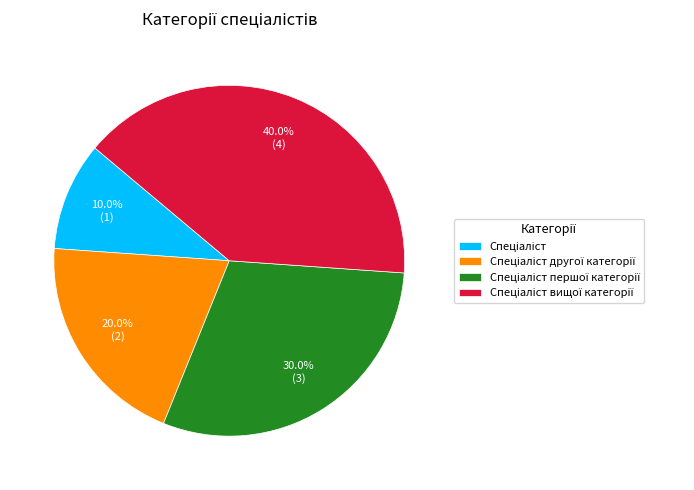

Is there a majority slice in this chart?

No